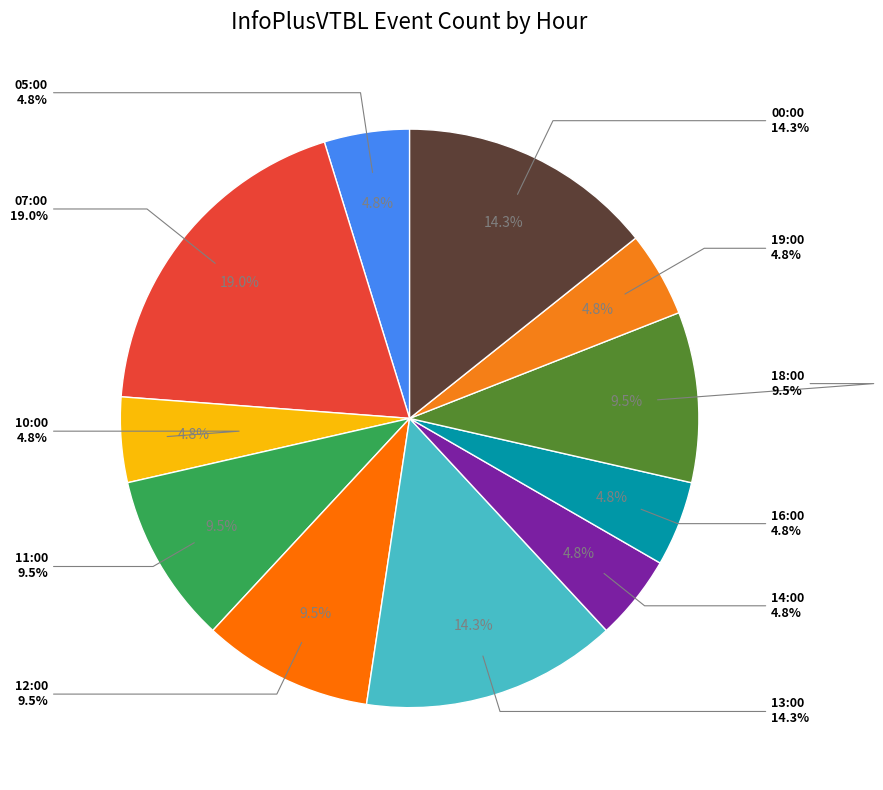

What is the total percentage of 00:00 and 07:00?

33.3%